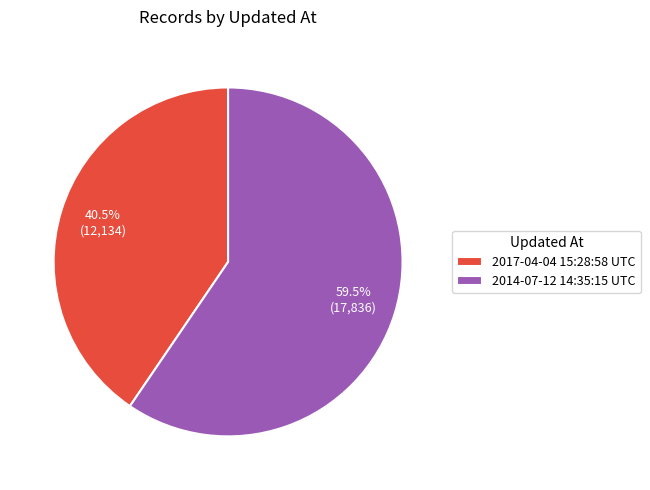

Which category has the biggest portion of the pie?

2014-07-12 14:35:15 UTC